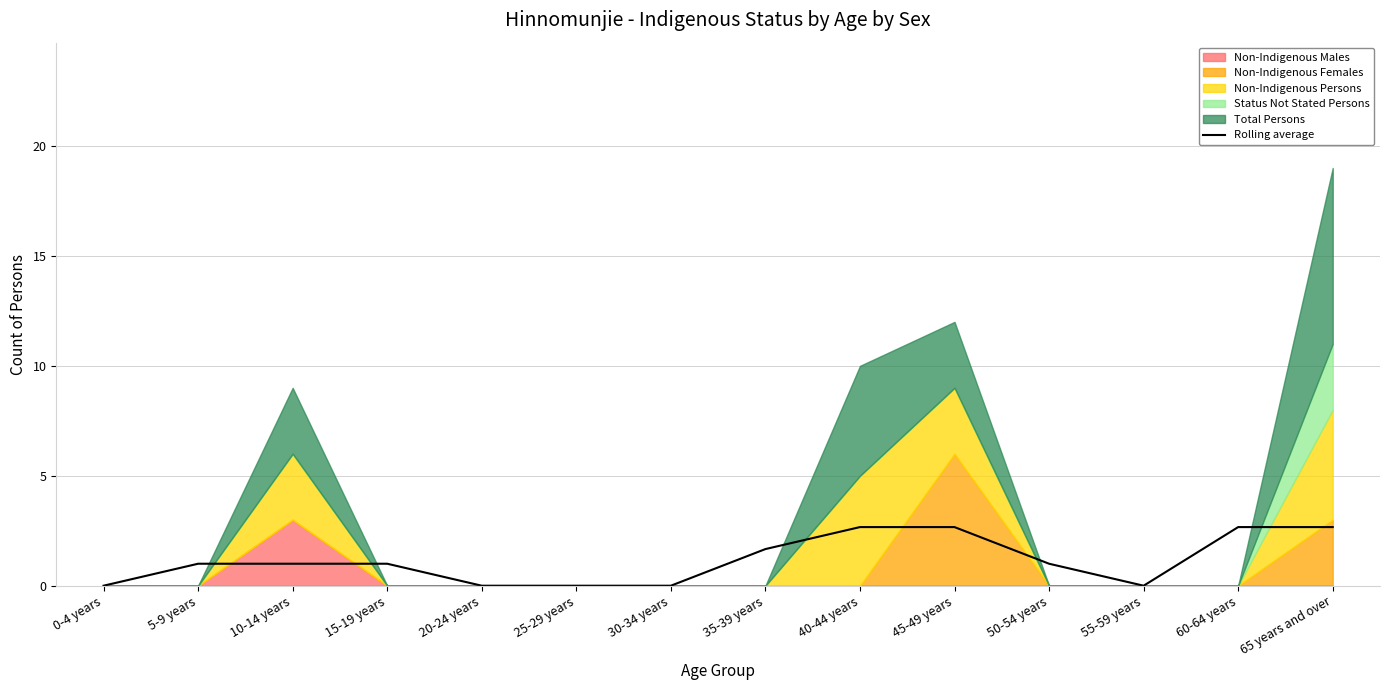

The value of Rolling average at 35-39 years is 1.7. True or false?

True